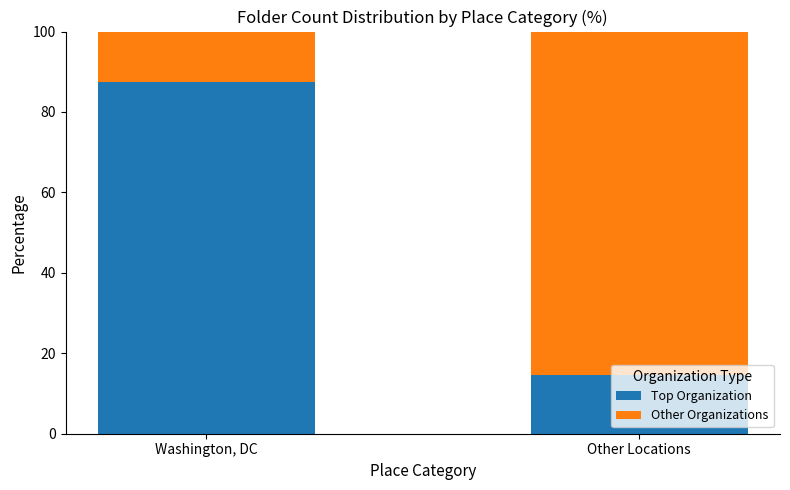

What is the maximum value for Top Organization?

87.5